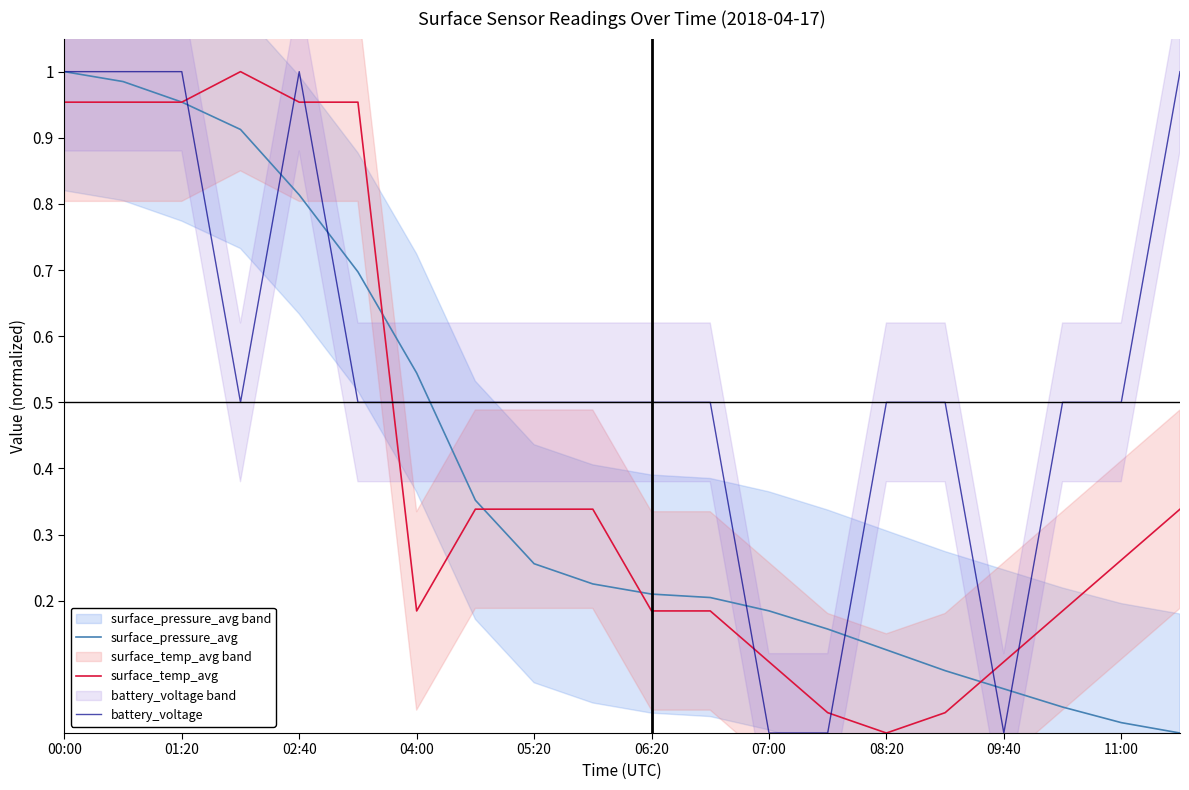

Reading left to right, what are all the values shown in this chart?

surface_pressure_avg: 1.0	1.0	1.0	0.9	0.8	0.7	0.5	0.4	0.3	0.2	0.2	0.2	0.2	0.2	0.1	0.1	0.1	0.0	0.0	0.0
surface_temp_avg: 1.0	1.0	1.0	1.0	1.0	1.0	0.2	0.3	0.3	0.3	0.2	0.2	0.1	0.0	0.0	0.0	0.1	0.2	0.3	0.3
battery_voltage: 1.0	1.0	1.0	0.5	1.0	0.5	0.5	0.5	0.5	0.5	0.5	0.5	0.0	0.0	0.5	0.5	0.0	0.5	0.5	1.0